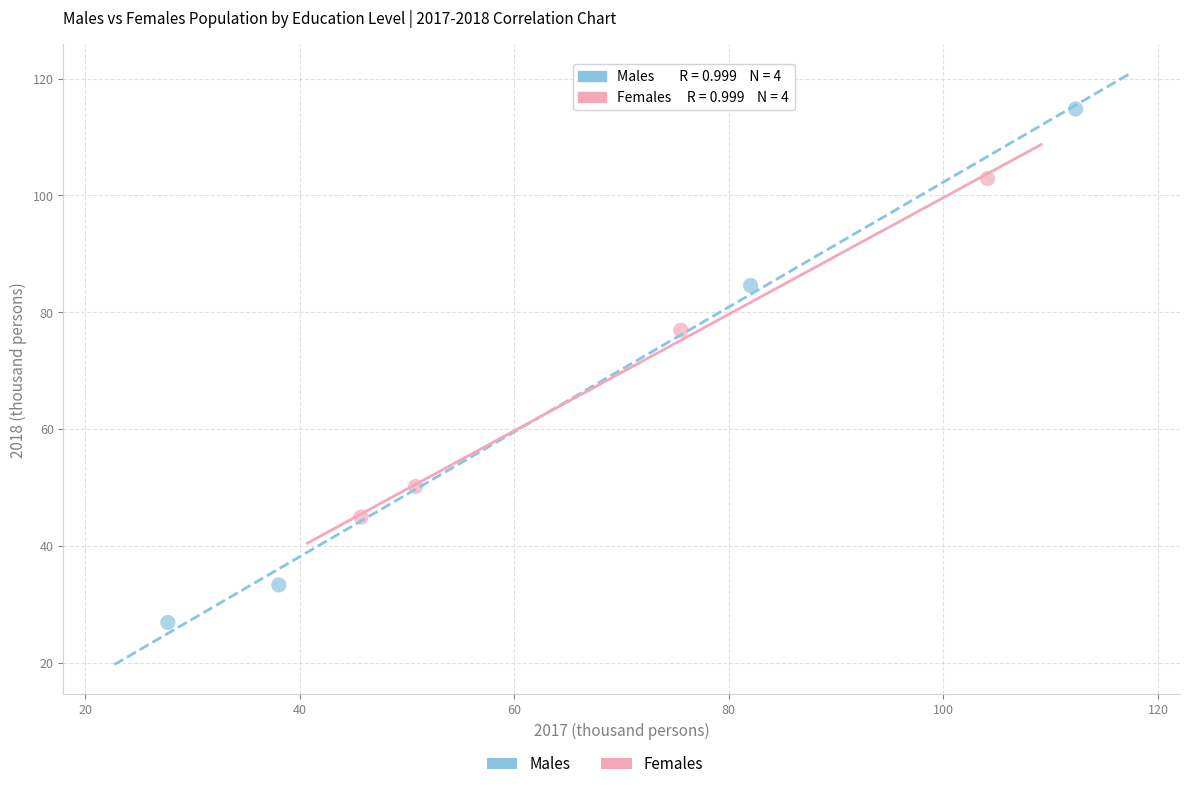

Which series reaches the maximum Y coordinate?

Males